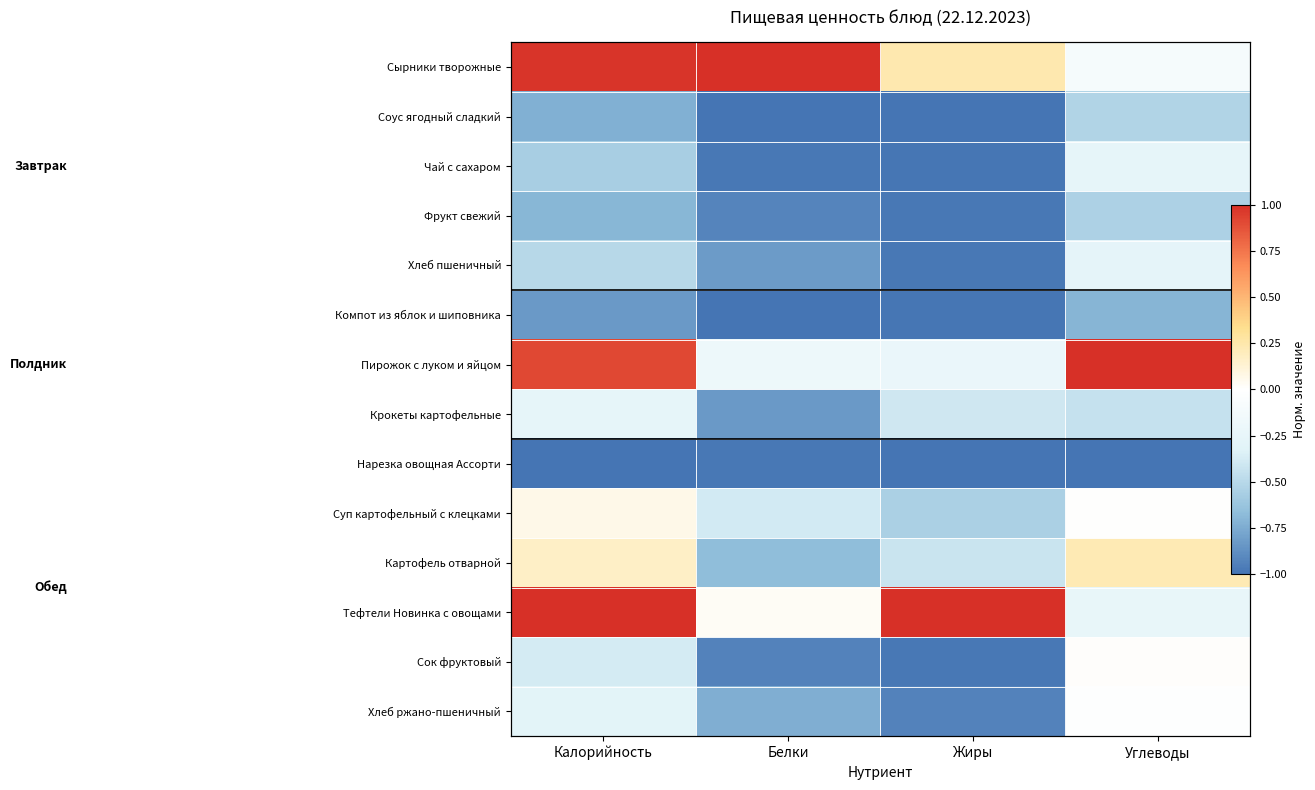

At which category is the sum across all series the highest?

Калорийность